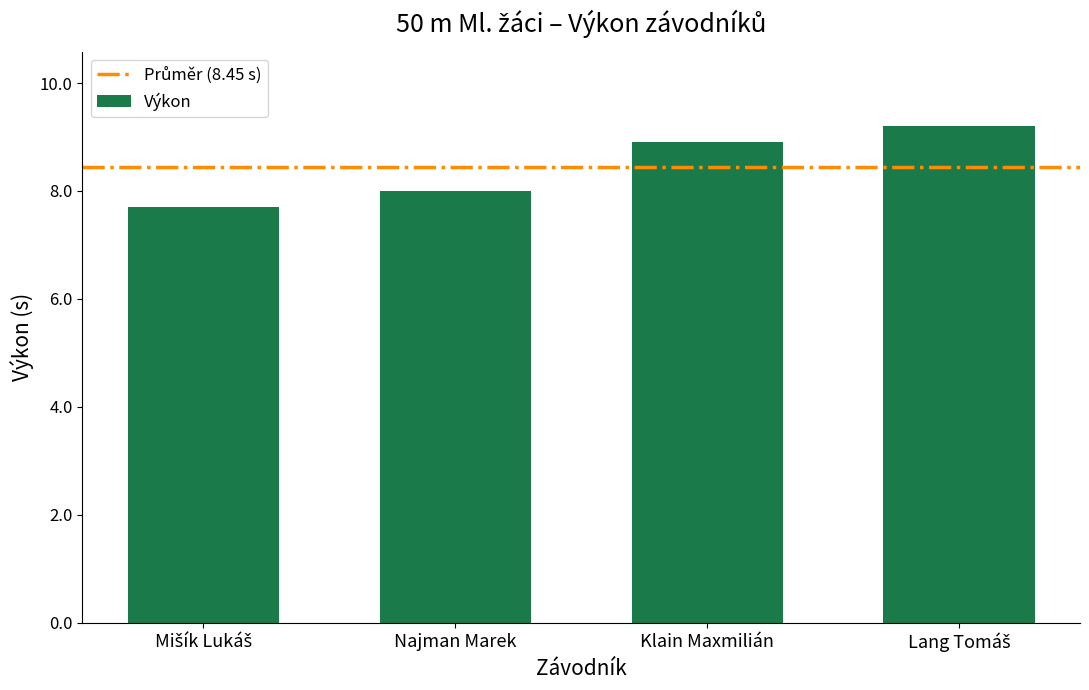

What is the approximate value at Najman Marek?

8.0